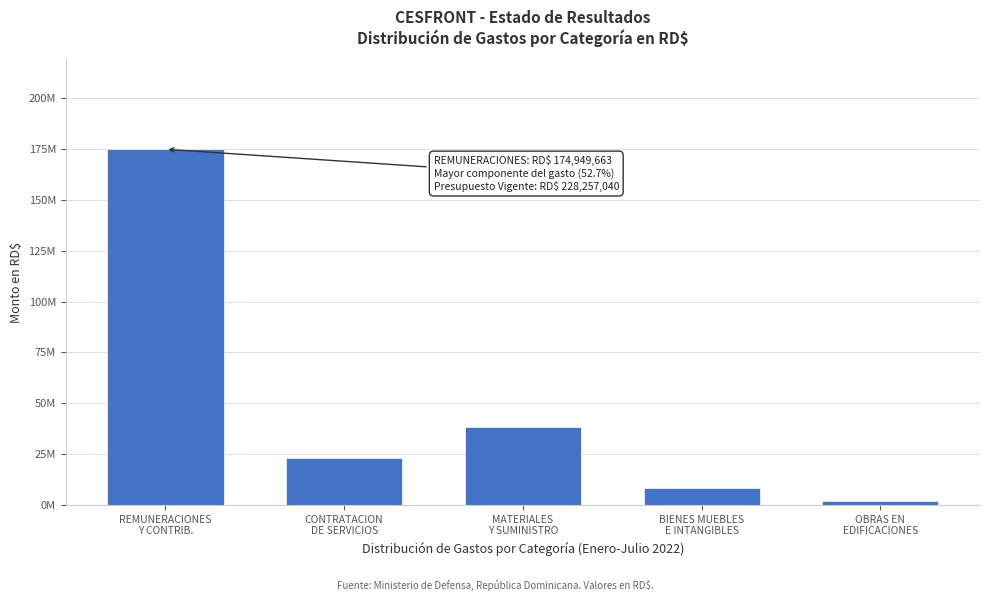

Are the bars horizontal?

No